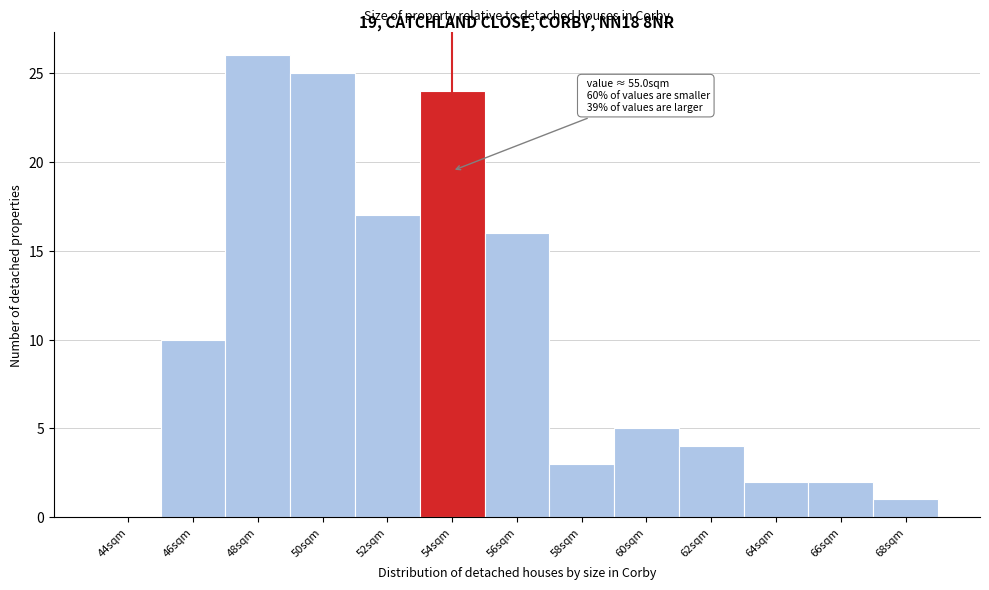

Reading left to right, extract all data points from this chart.

44sqm=0	46sqm=10	48sqm=26	50sqm=25	52sqm=17	54sqm=24	56sqm=16	58sqm=3	60sqm=5	62sqm=4	64sqm=2	66sqm=2	68sqm=1